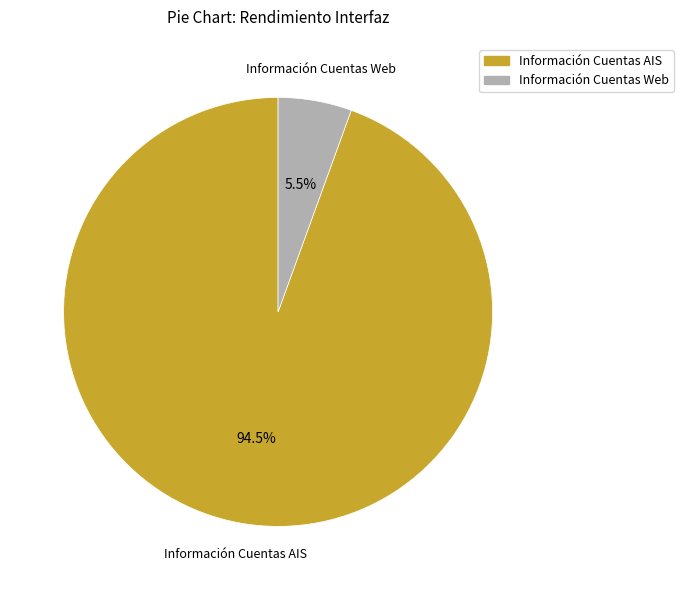

How many slices are in this pie chart?

2